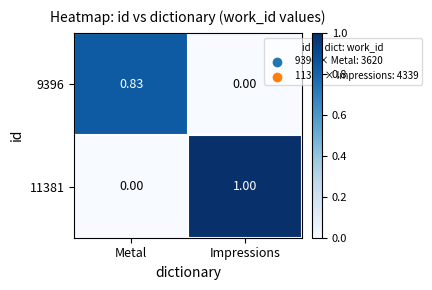

At which label does 11381 reach its minimum?

Metal